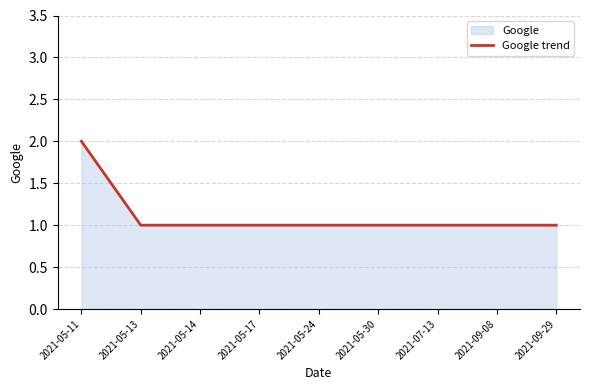

What is the difference between the maximum and minimum values?

1